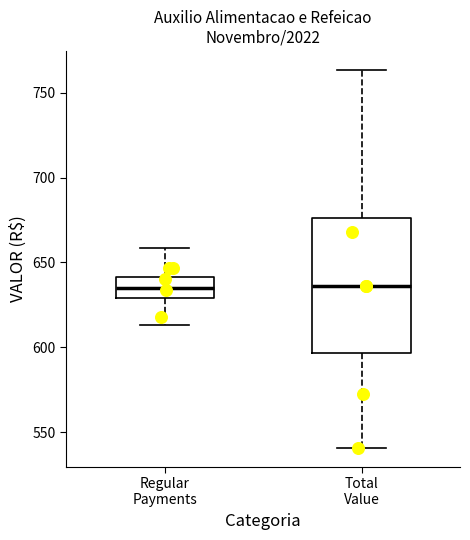

Reading left to right, read every box against the y-axis: the position of its median line, the range the box covers, and the ends of its whiskers. The values are not printed on the chart, so give them approximately, as read against the axis.

Regular Payments: median 635, box 630 to 640, whiskers 615 to 660
Total Value: median 635, box 595 to 675, whiskers 540 to 765